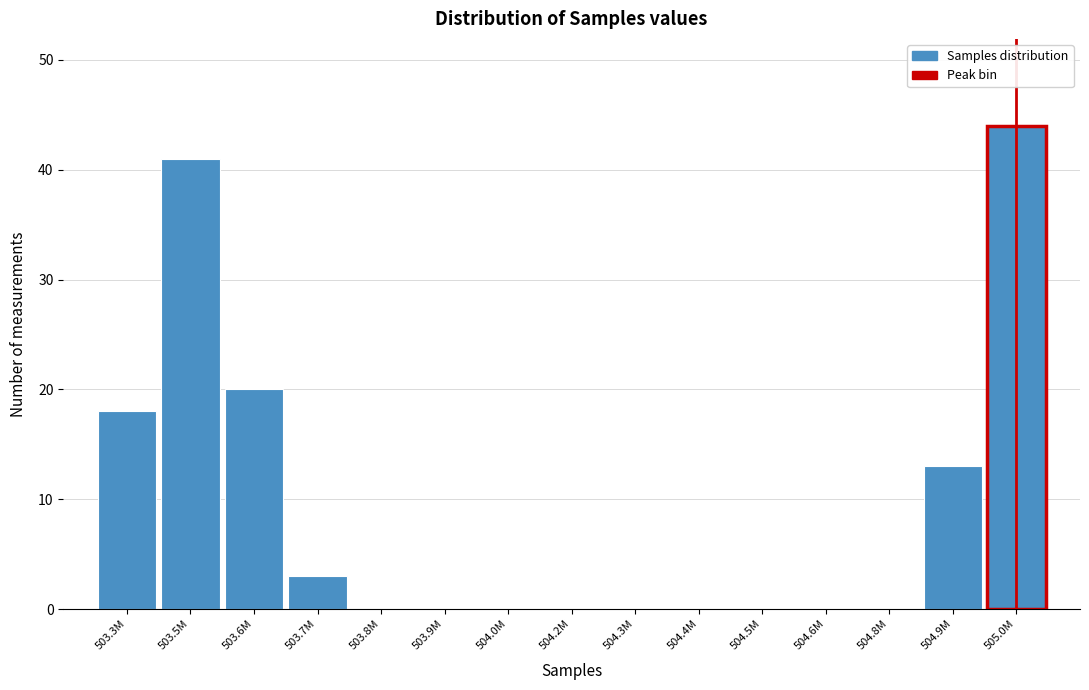

Reading left to right, transcribe all the data shown in this chart.

503.3M=18	503.5M=41	503.6M=20	503.7M=3	503.8M=0	503.9M=0	504.0M=0	504.2M=0	504.3M=0	504.4M=0	504.5M=0	504.6M=0	504.8M=0	504.9M=13	505.0M=44